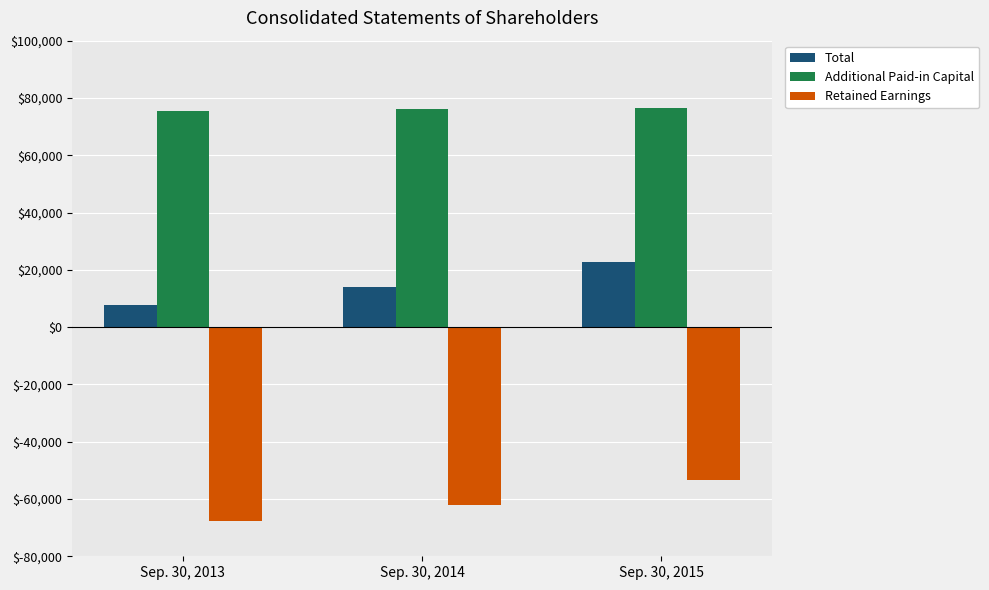

What is the sum of the Additional Paid-in Capital values at Sep. 30, 2013 and Sep. 30, 2015?

151775